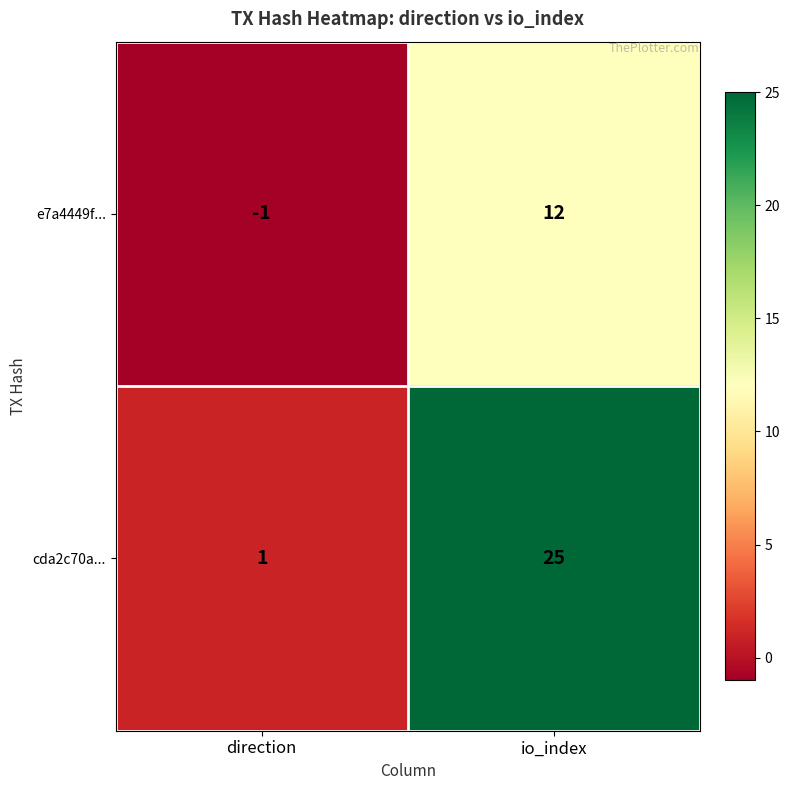

The value of cda2c70a... at direction is 0. True or false?

False